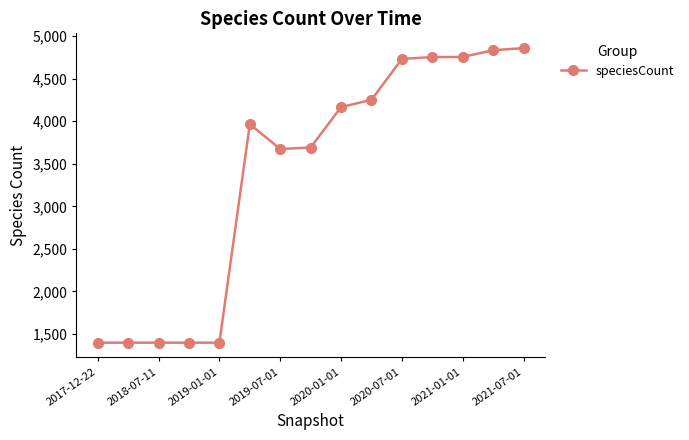

What is the value of the 5th point from the left?

1399